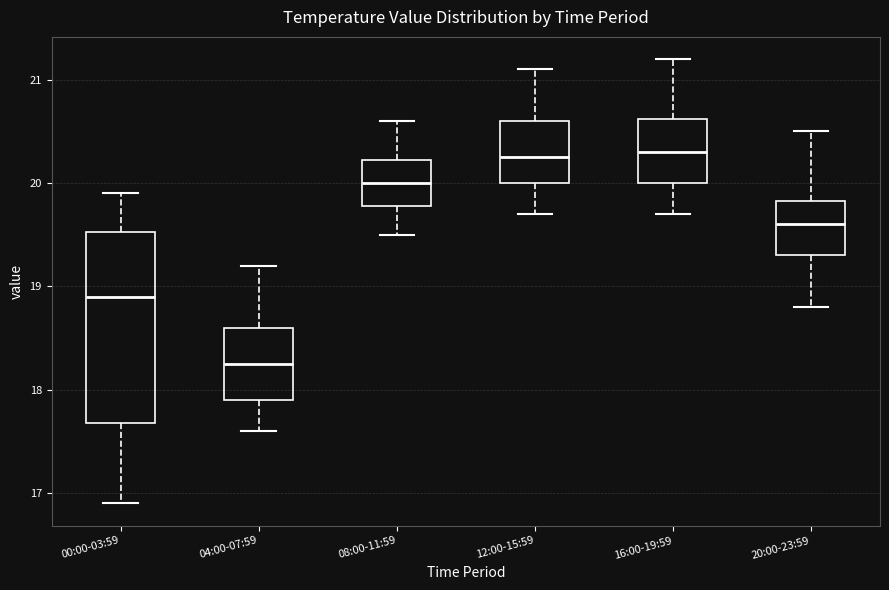

Which box has the lowest median line?

04:00-07:59